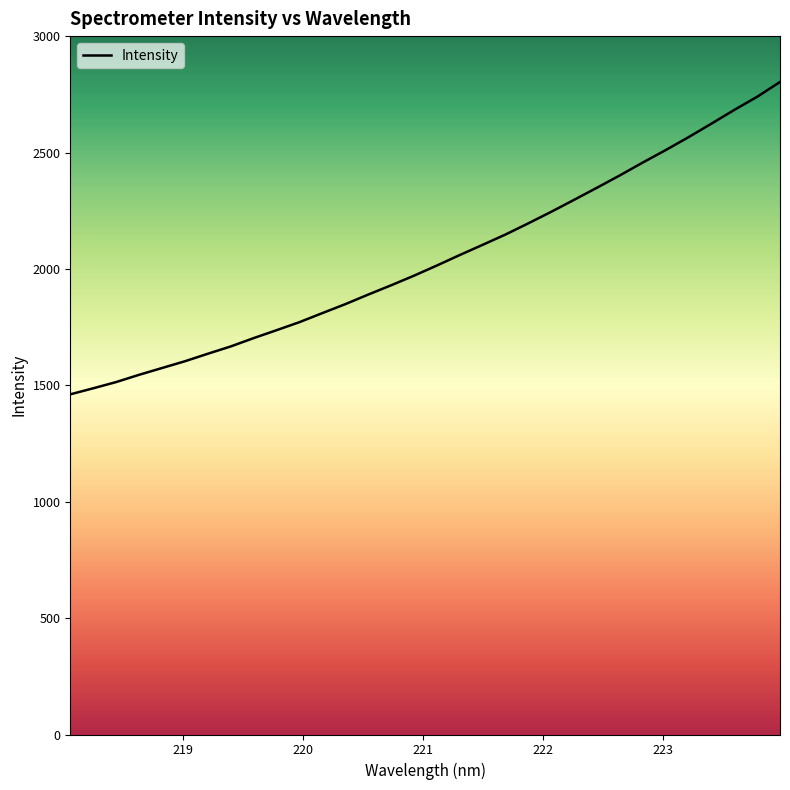

What is the greatest value displayed?

2802.9